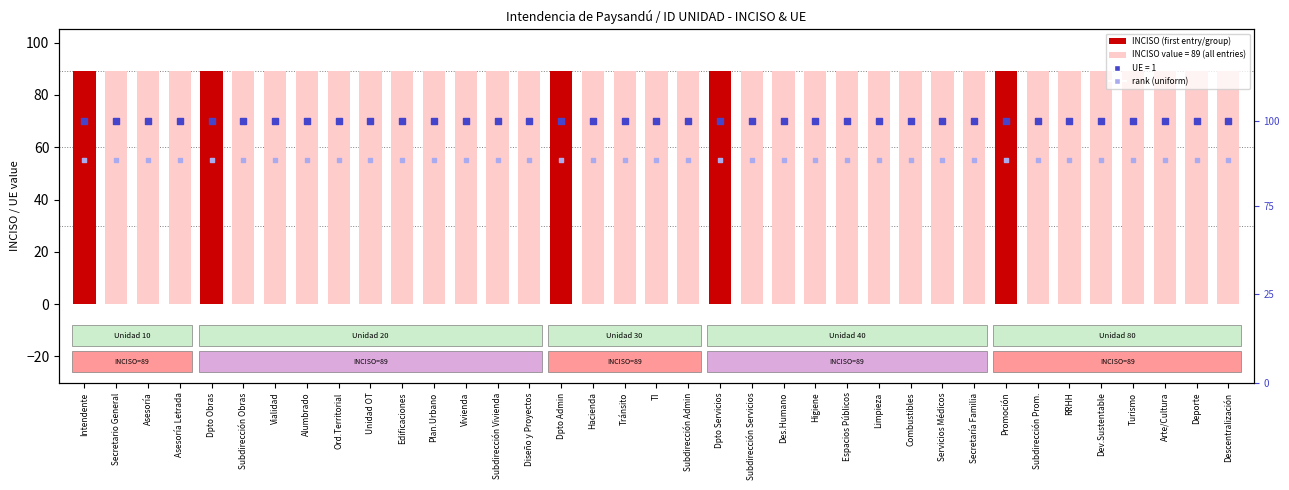

Which series has the largest total across all categories?

UE value